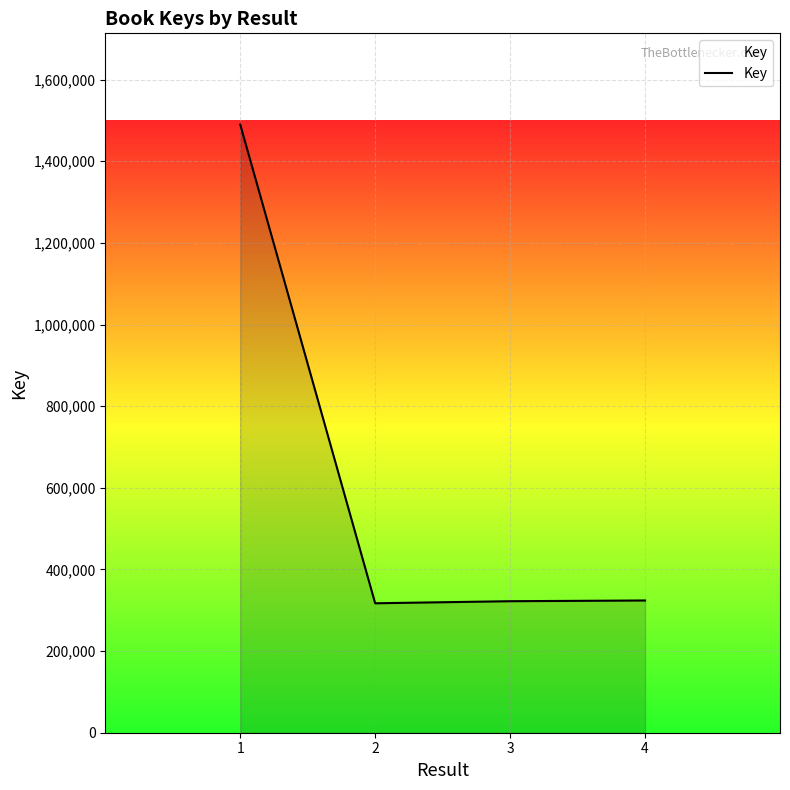

How many series are shown in this chart?

1